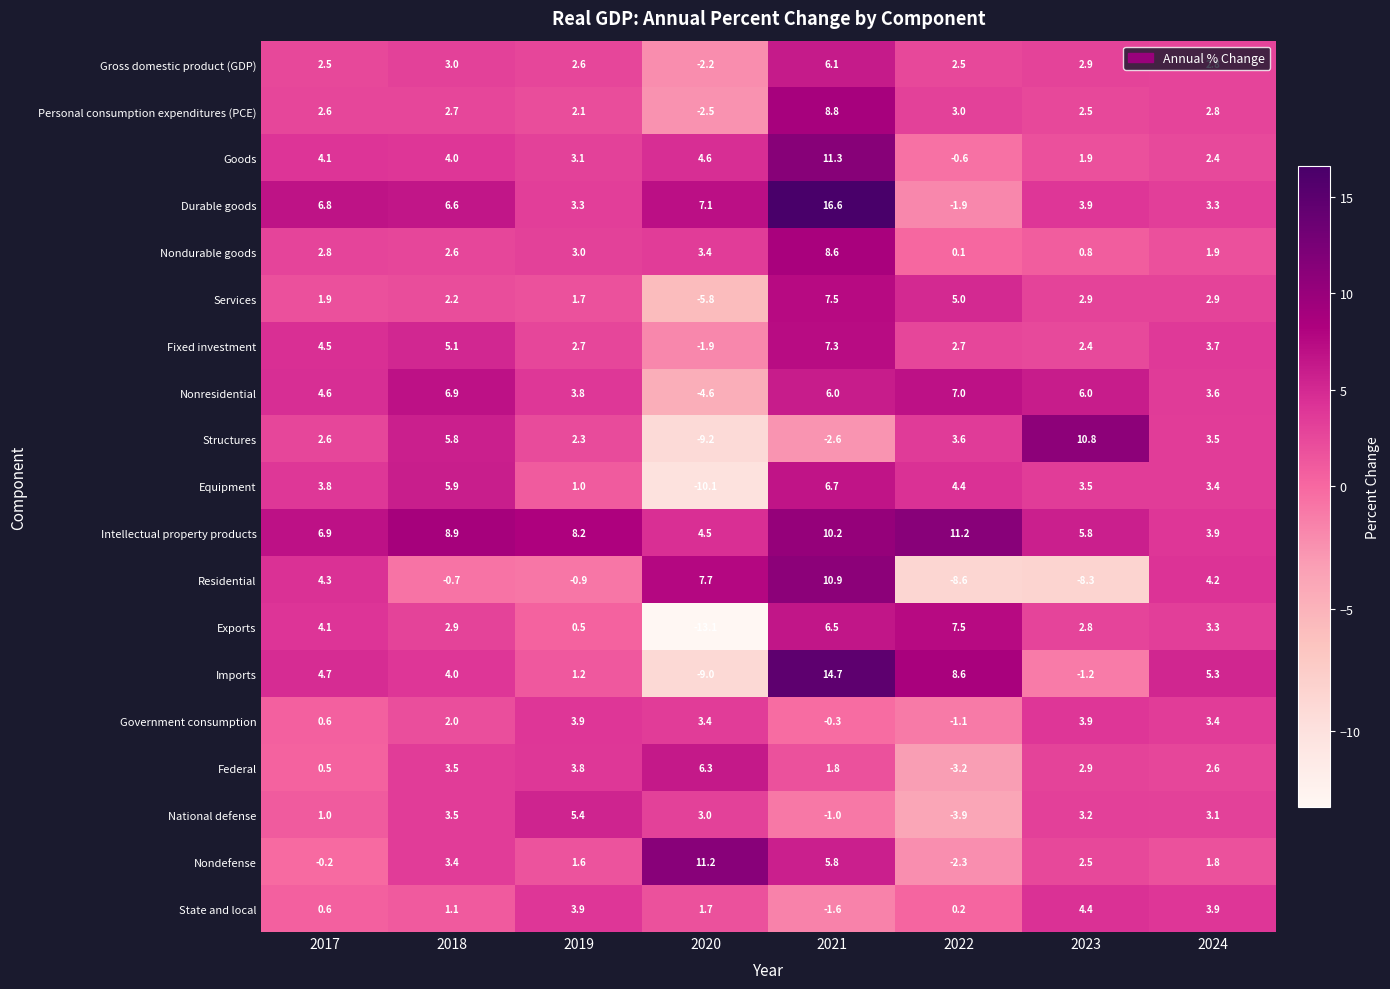

What is the difference between the Fixed investment values at 2021 and 2018?

2.2